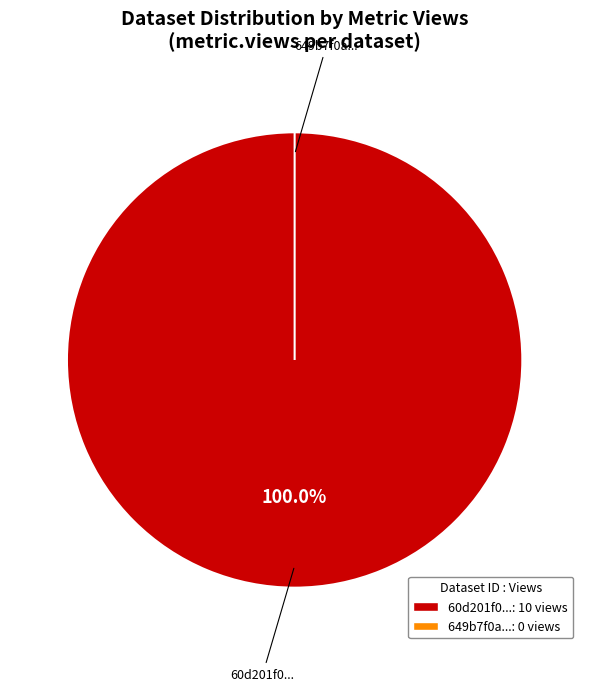

To the nearest percent, what is the average slice percentage?

50%